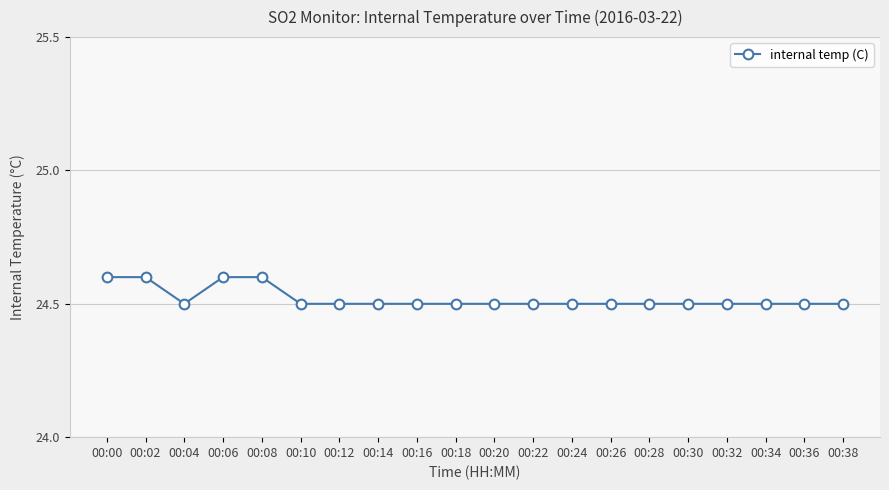

What is the sum of the values at 00:16 and 00:34?

49.0